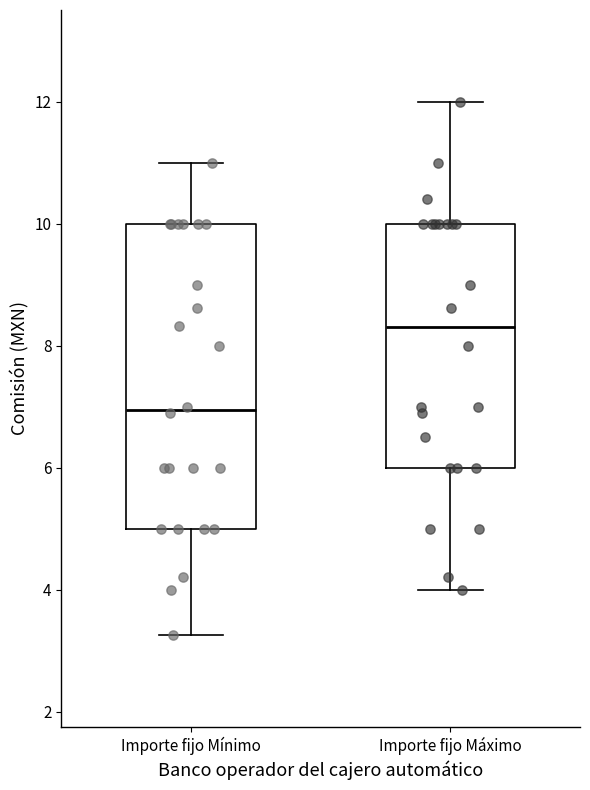

Comparing the boxes themselves (not the whiskers), which one is the tallest?

Importe fijo Mínimo